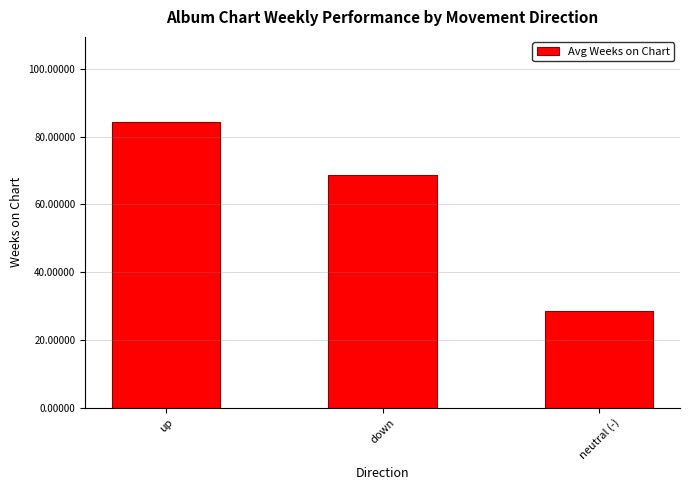

The chart shows a value of 28.5 at neutral (-). True or false?

True